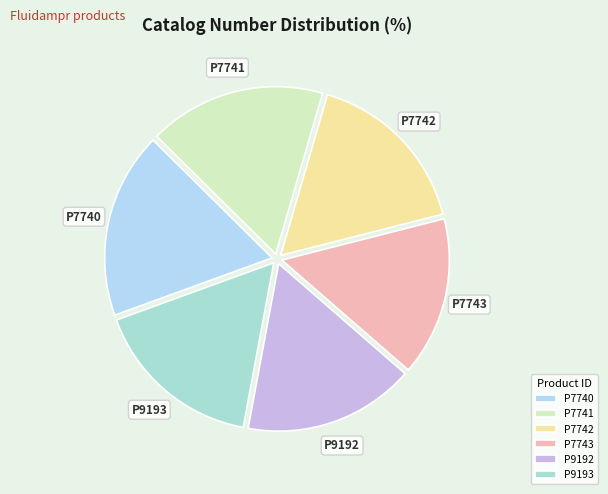

True or false: P7743 accounts for 2% of the total.

False